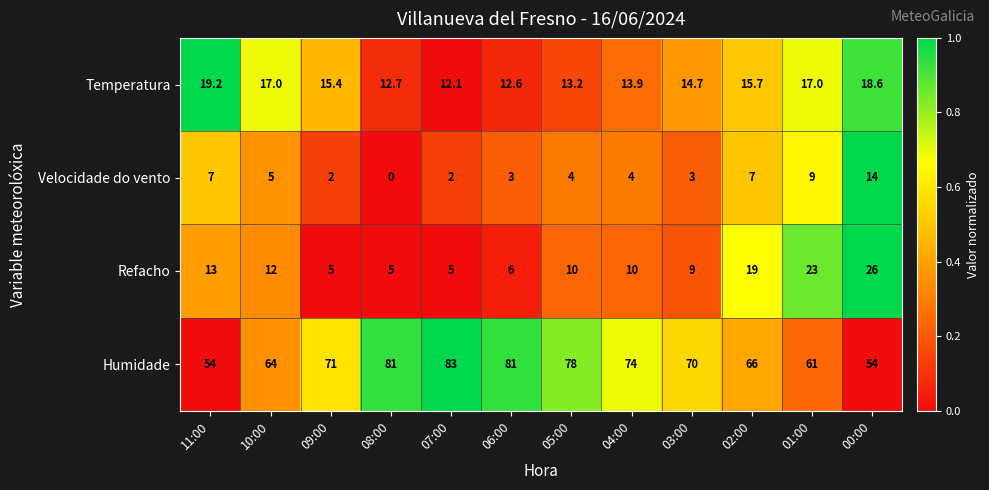

Is it true that Humidade equals 28.3 at 00:00?

False